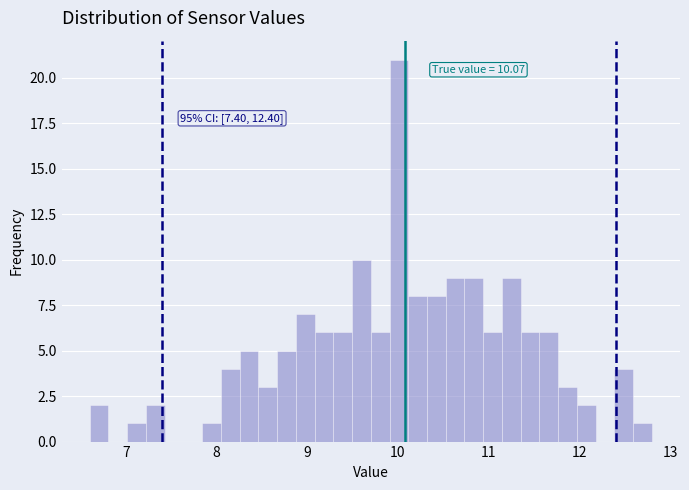

Read against the x-axis, roughly where is the centre of the tallest bar?

10.0